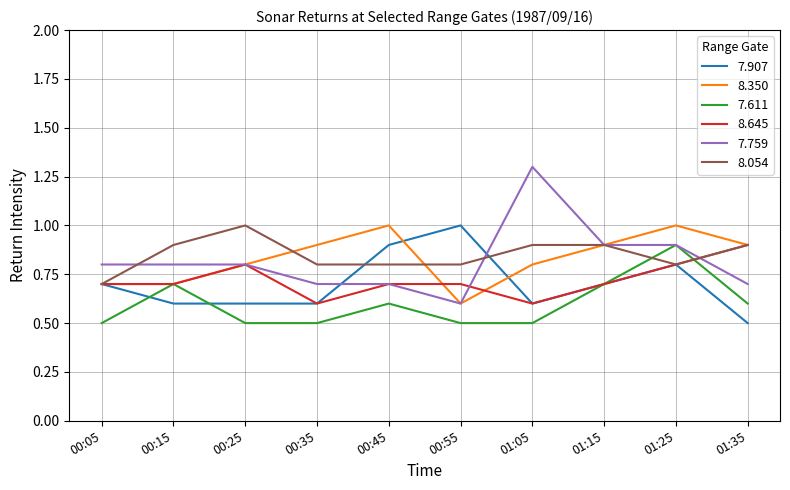

What is the difference between the 8.054 values at 00:35 and 00:25?

0.2